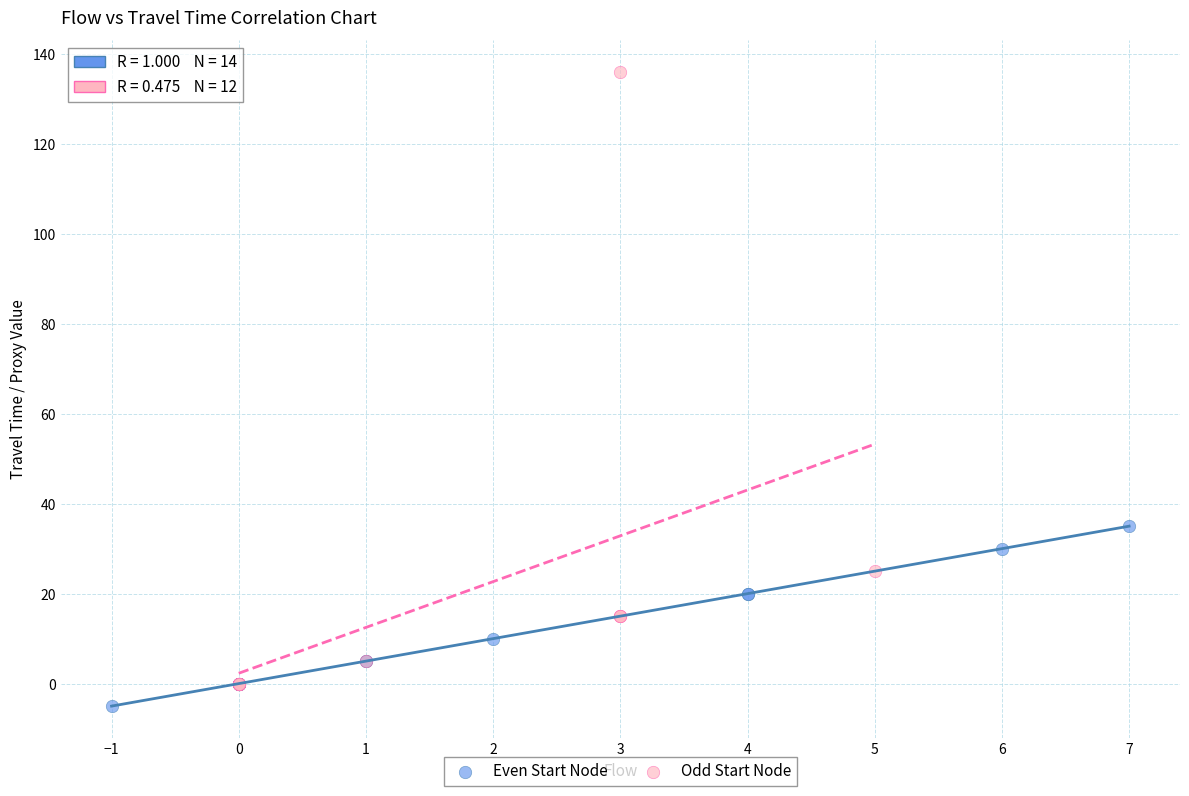

Which series contains the lowest Y value?

Even Start Node